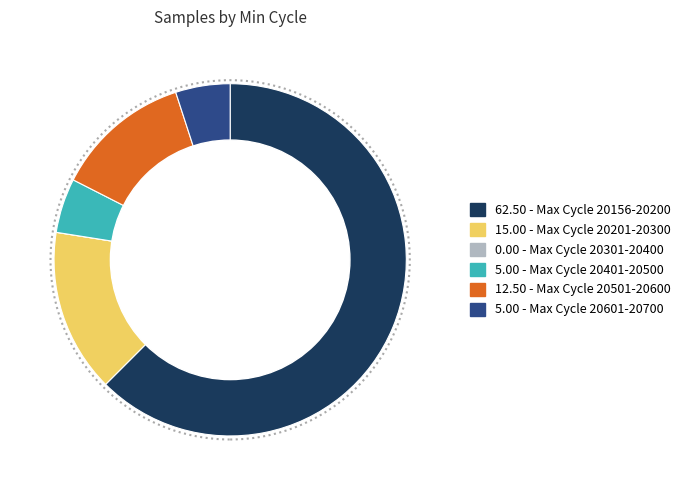

Does 62.50 - Max Cycle 20156-20200 represent more than half of the total?

Yes